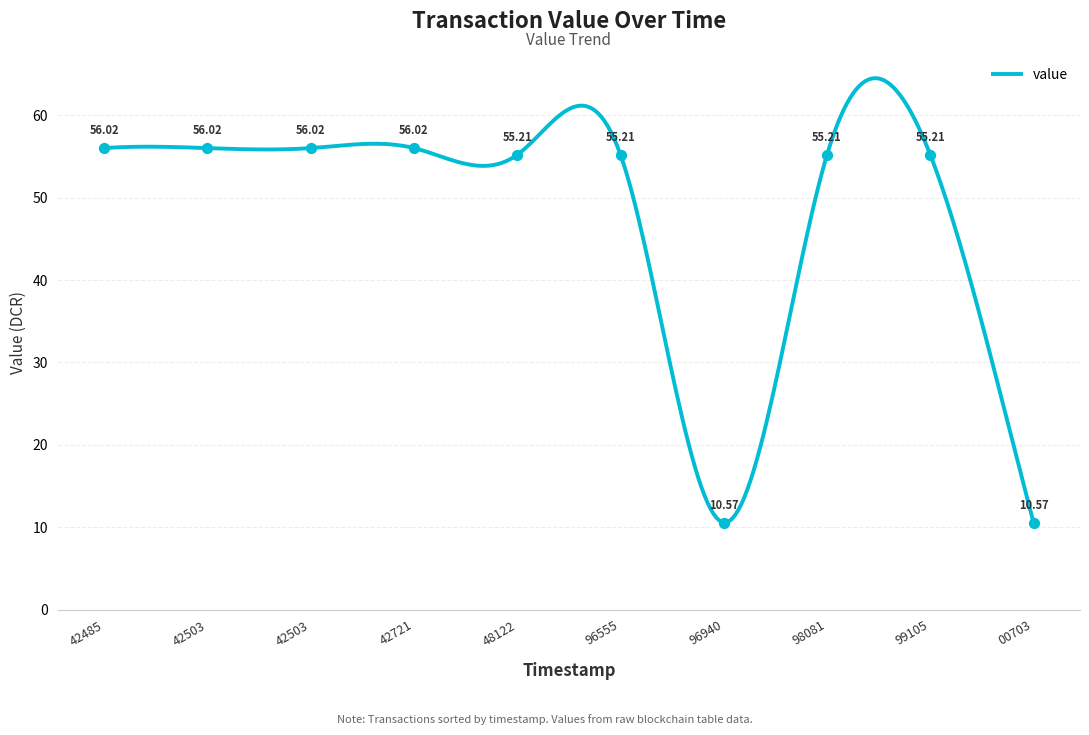

Which has a higher value, 1549896555 or 1549842485?

1549842485